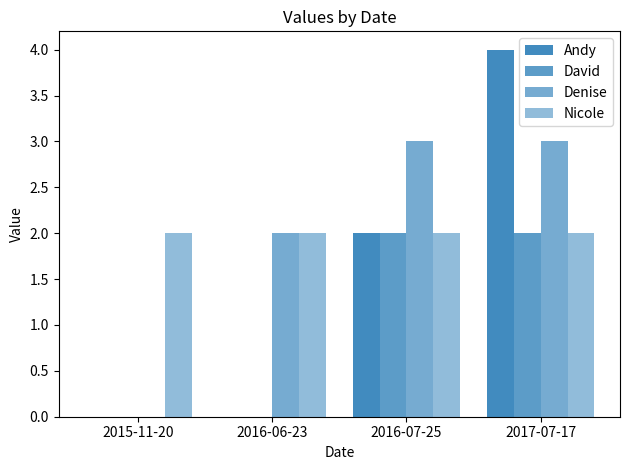

Which series has the widest spread of values?

Andy